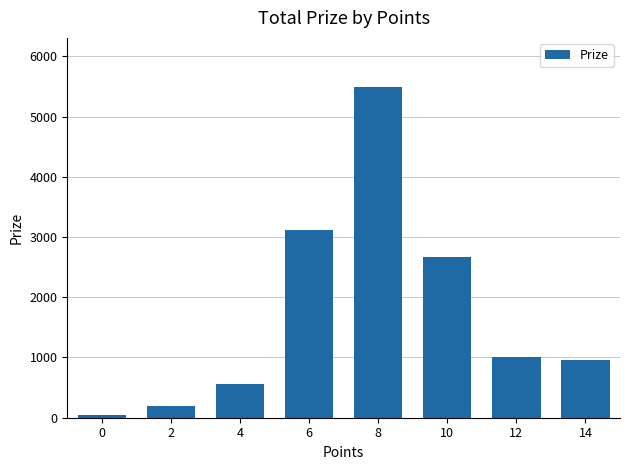

What is the difference between the maximum and minimum values?

5446